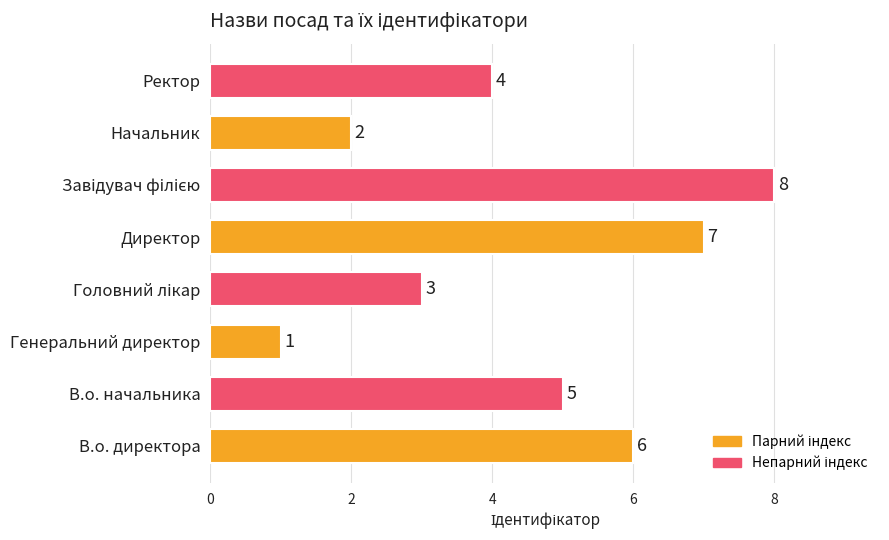

Count the values in the range 3 to 7.

5